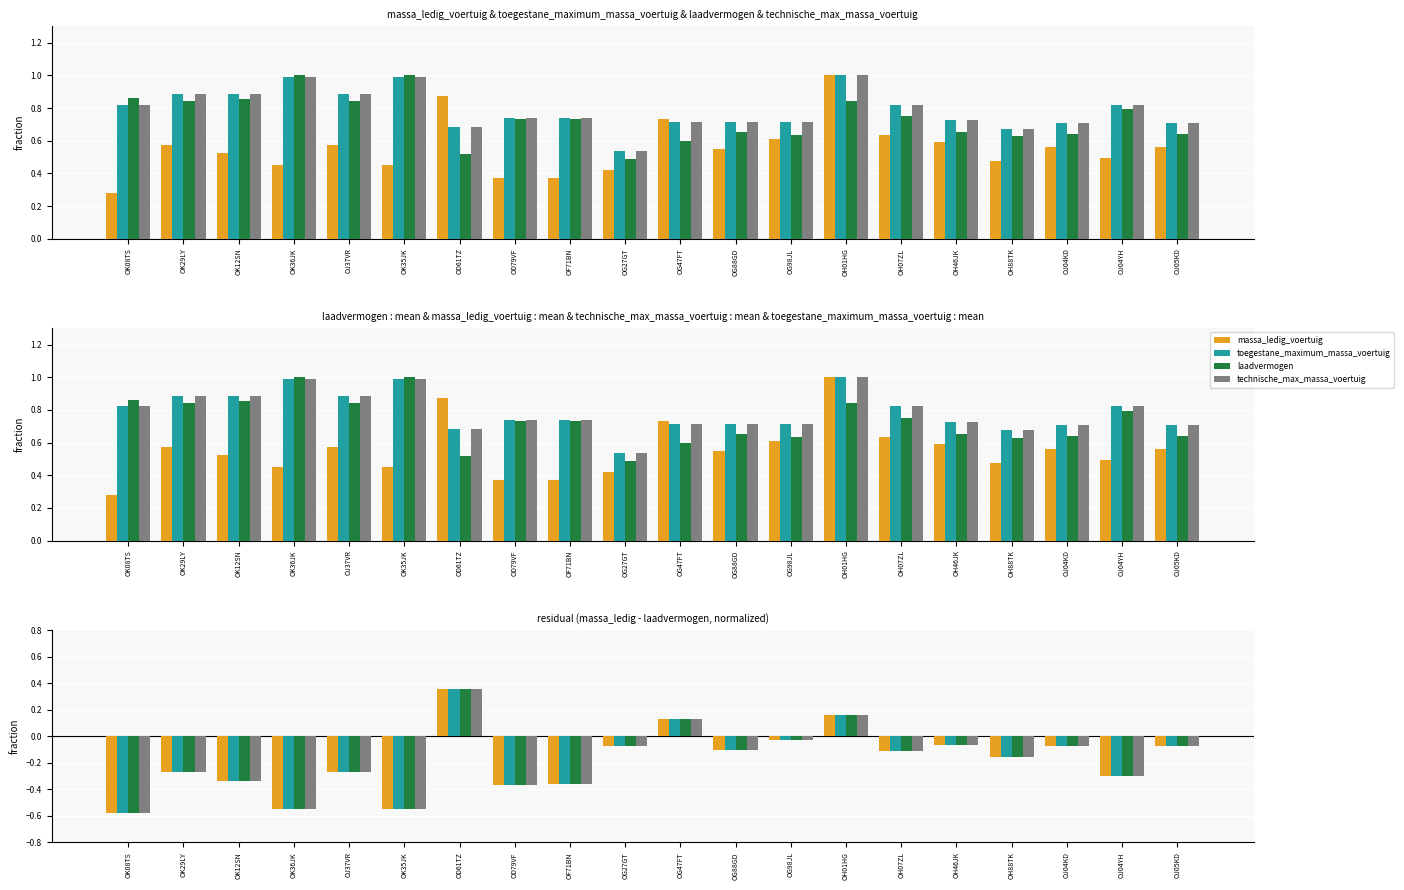

At how many categories does at least one series exceed 0?

3